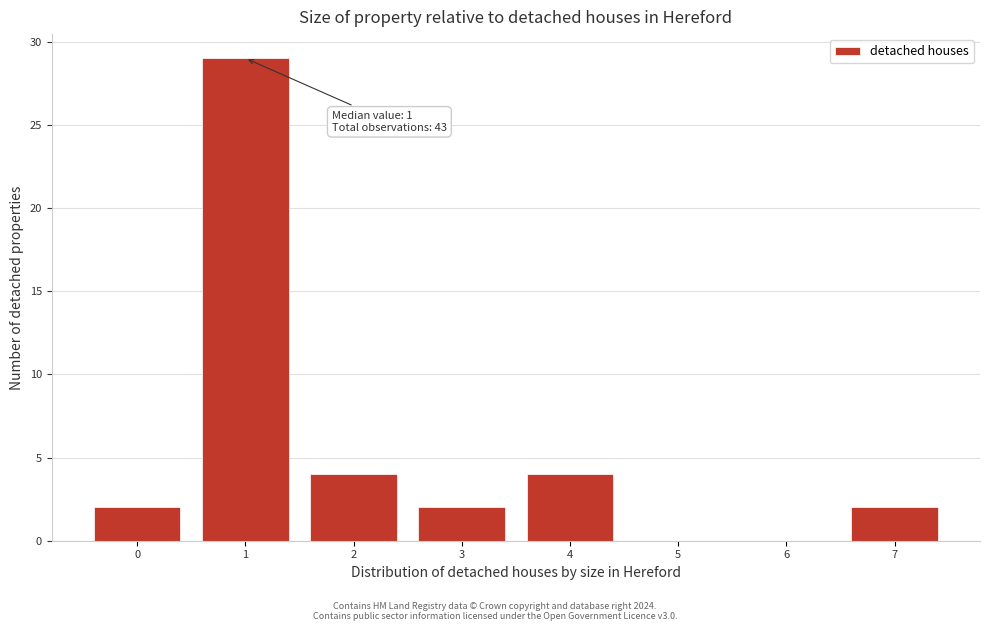

Over which range of the x-axis is the bar tallest?

0.5 to 1.5